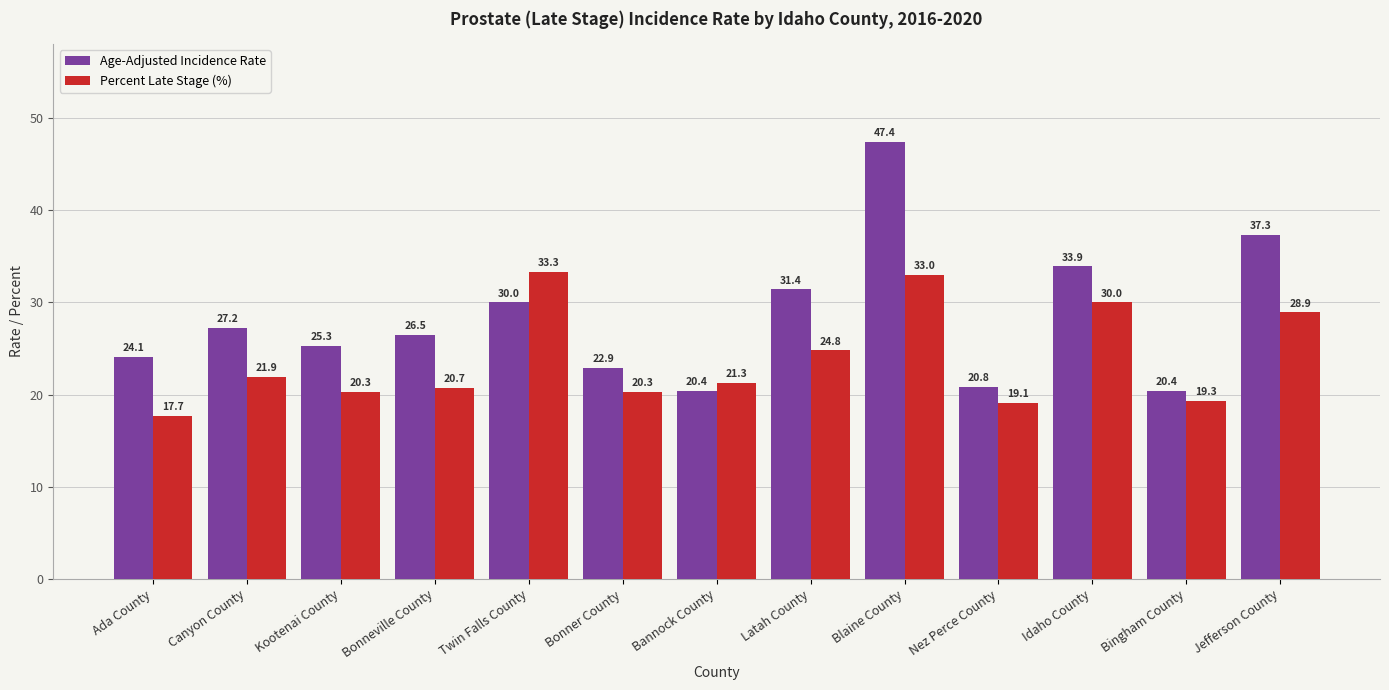

Between Ada County and Bonner County, which series saw the biggest shift?

Percent Late Stage (%)